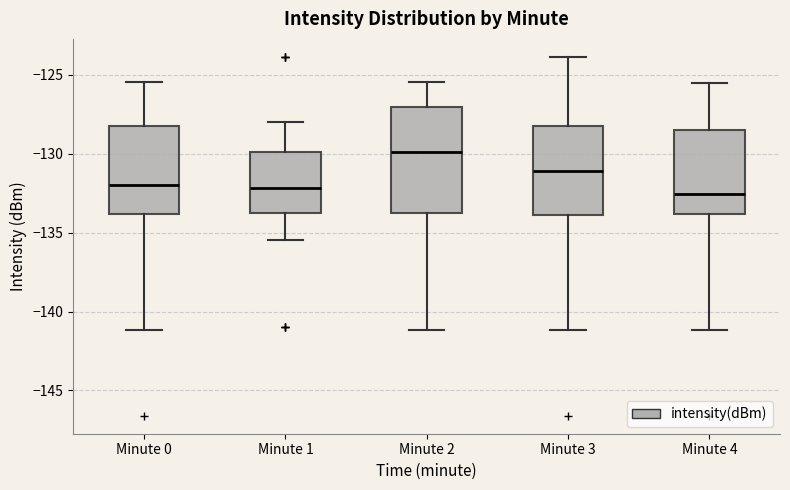

Reading left to right, read every box against the y-axis: the position of its median line, the range the box covers, and the ends of its whiskers. The values are not printed on the chart, so give them approximately, as read against the axis.

Minute 0: median -132.0, box -134.0 to -128.5, whiskers -141.0 to -125.5
Minute 1: median -132.0, box -134.0 to -130.0, whiskers -135.5 to -128.0
Minute 2: median -130.0, box -134.0 to -127.0, whiskers -141.0 to -125.5
Minute 3: median -131.0, box -134.0 to -128.5, whiskers -141.0 to -124.0
Minute 4: median -132.5, box -134.0 to -128.5, whiskers -141.0 to -125.5